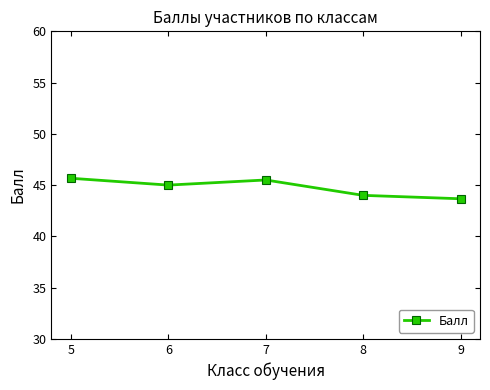

Reading left to right, transcribe all the data shown in this chart.

45.7	45.0	45.5	44.0	43.7